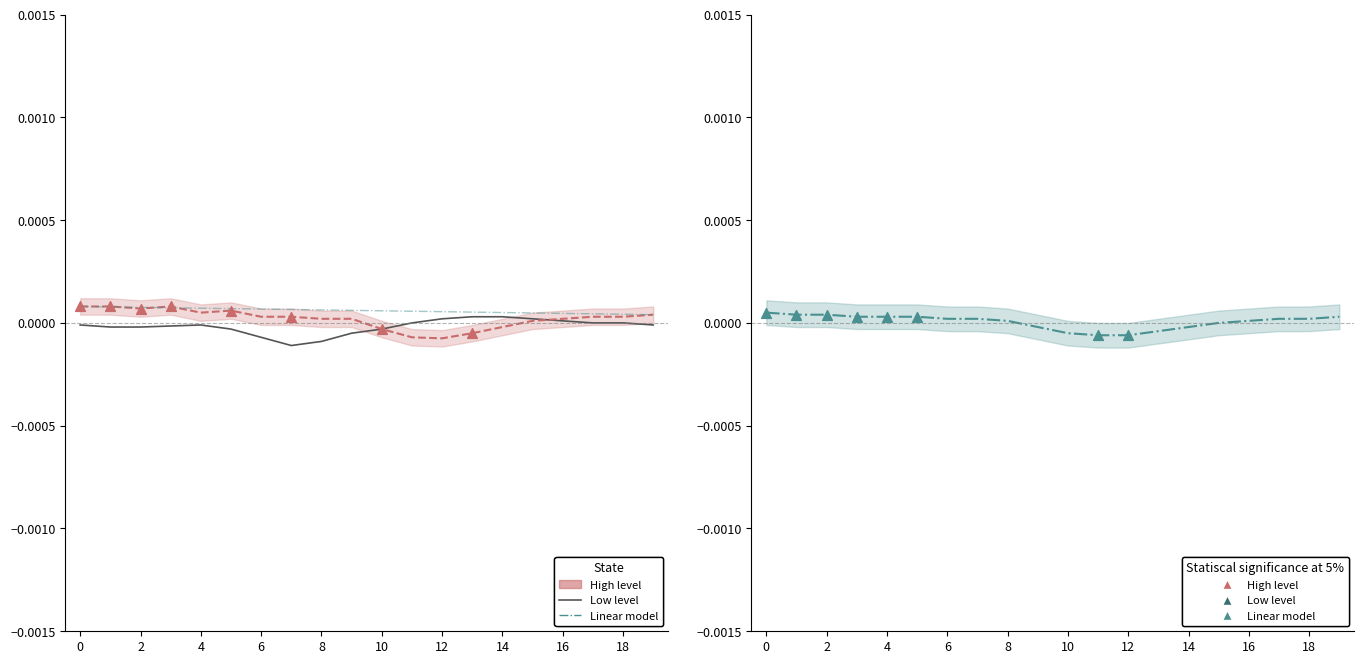

Which series contains the lowest Y value?

Low level